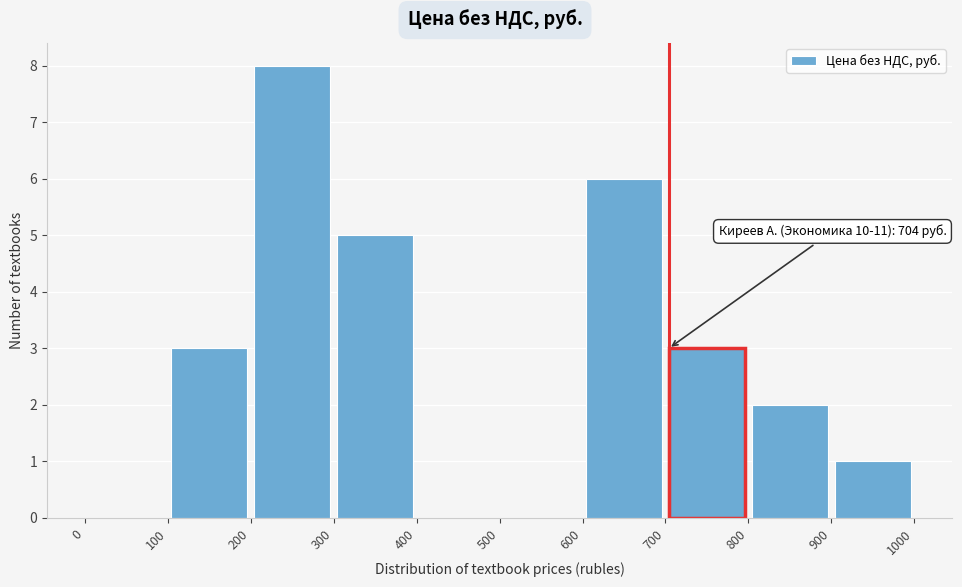

Which range on the x-axis has the tallest bar?

200 to 300